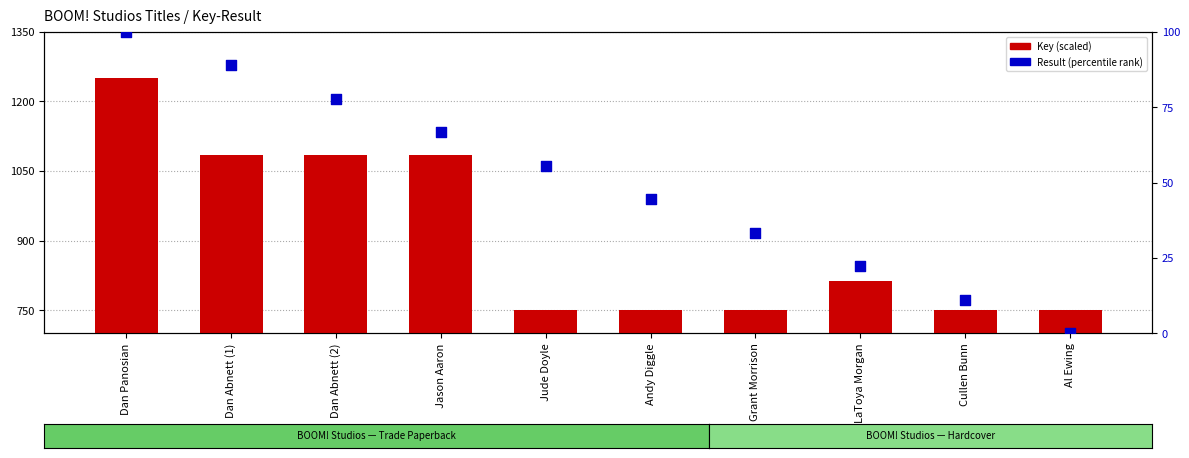

Which series contains the lowest Y value?

Result (percentile rank)